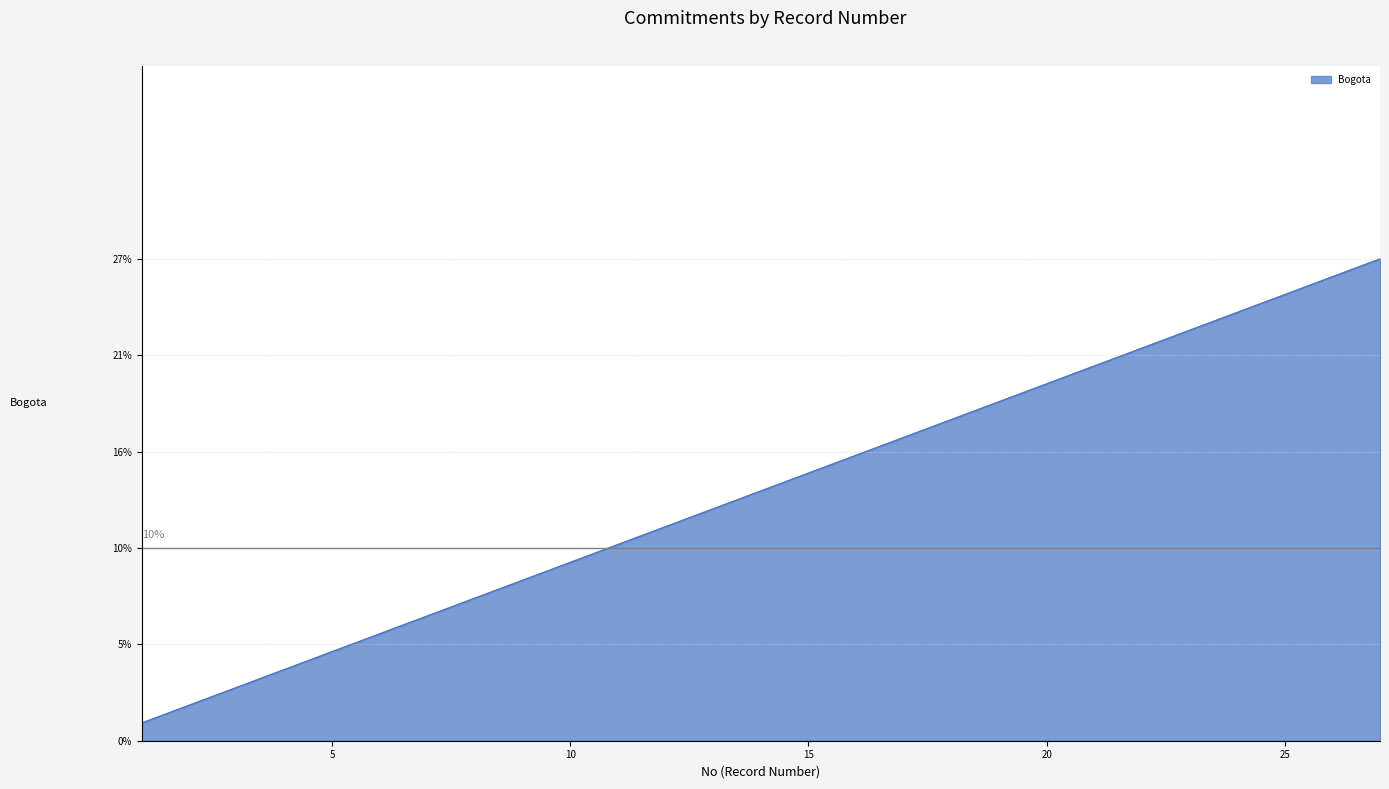

What is the average value?

14